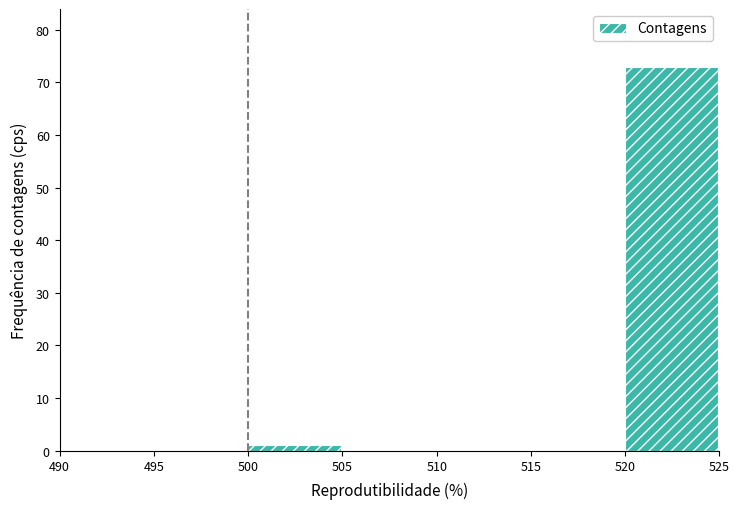

How tall is the bar that spans 520 to 525 on the x-axis? The values are not printed on the chart, so give them approximately, as read against the axis.

73